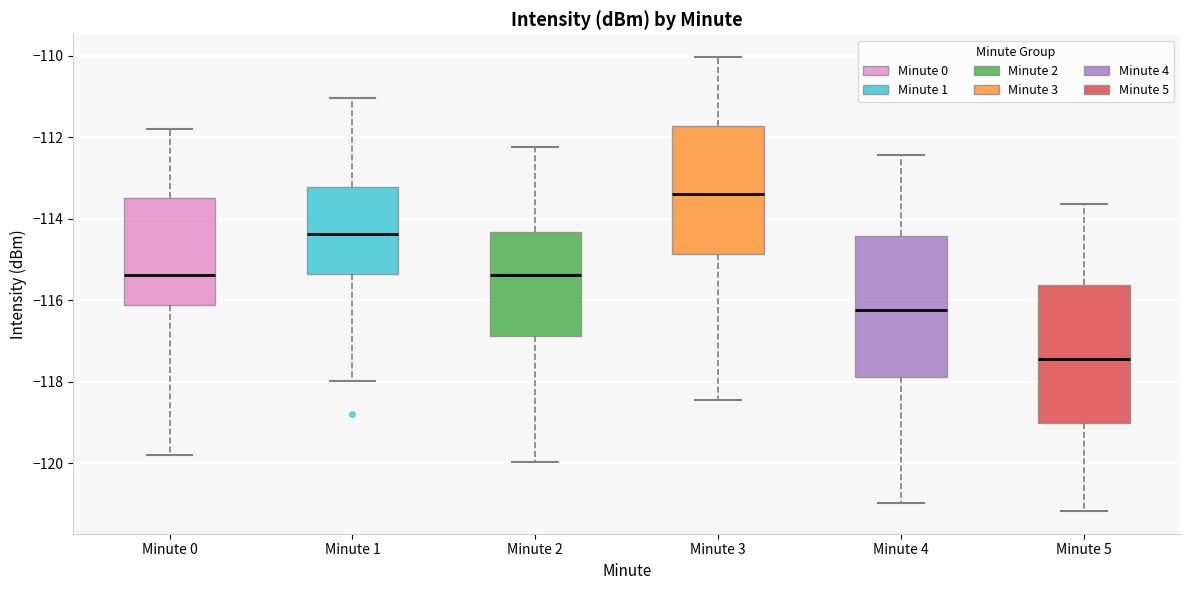

Where does the lower whisker of the box for Minute 5 end on the y-axis? The values are not printed on the chart, so give them approximately, as read against the axis.

-121.2